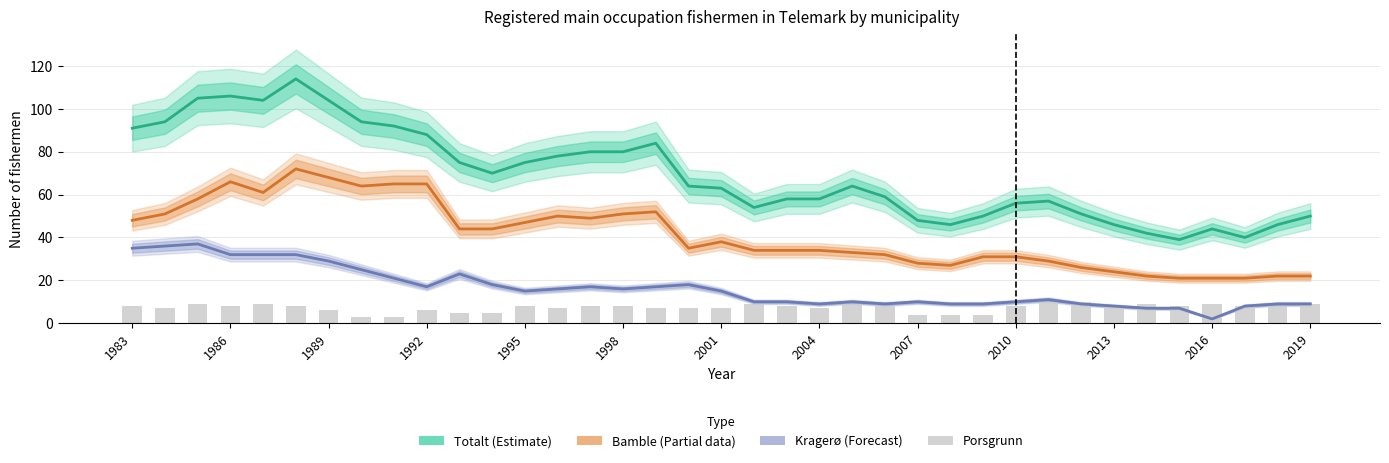

How many values in the Porsgrunn series exceed 8?

9